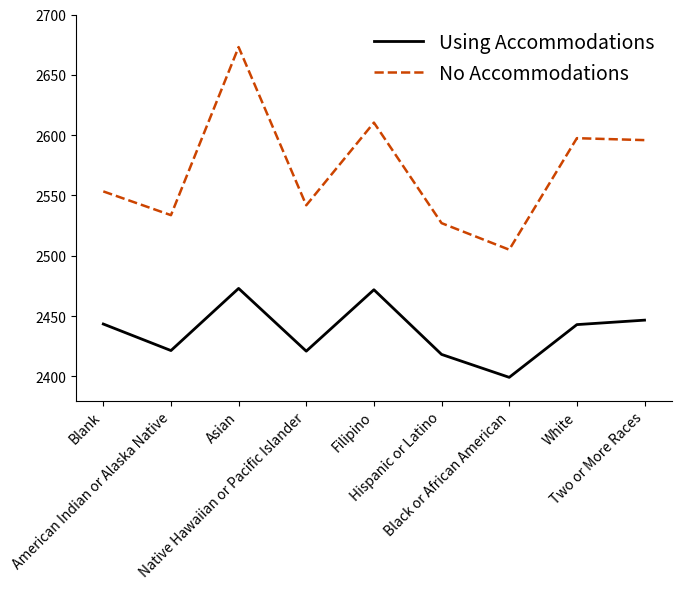

True or false: Using Accommodations and No Accommodations intersect in this chart.

False